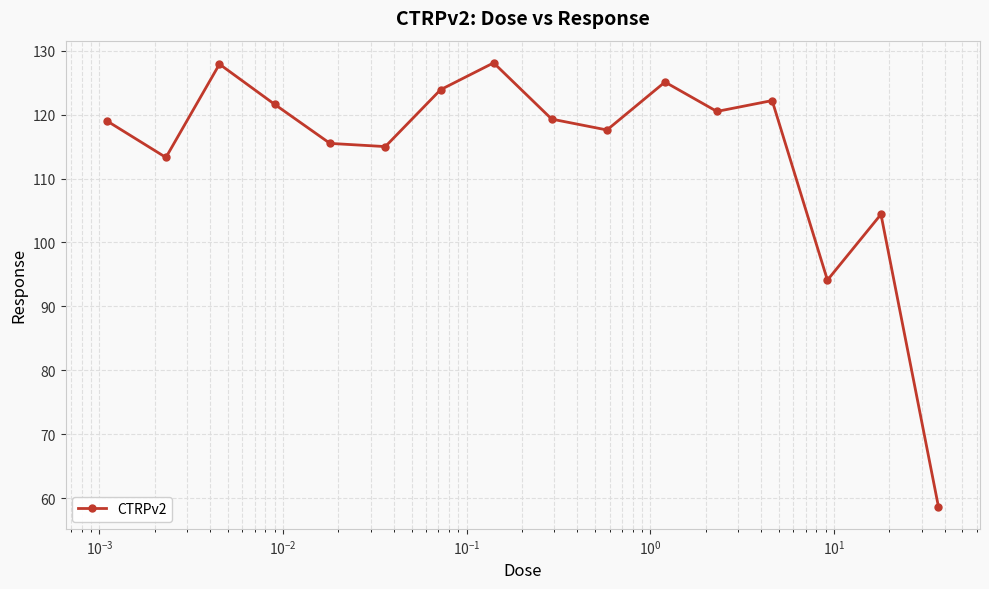

What is the sum of all values?

1826.2